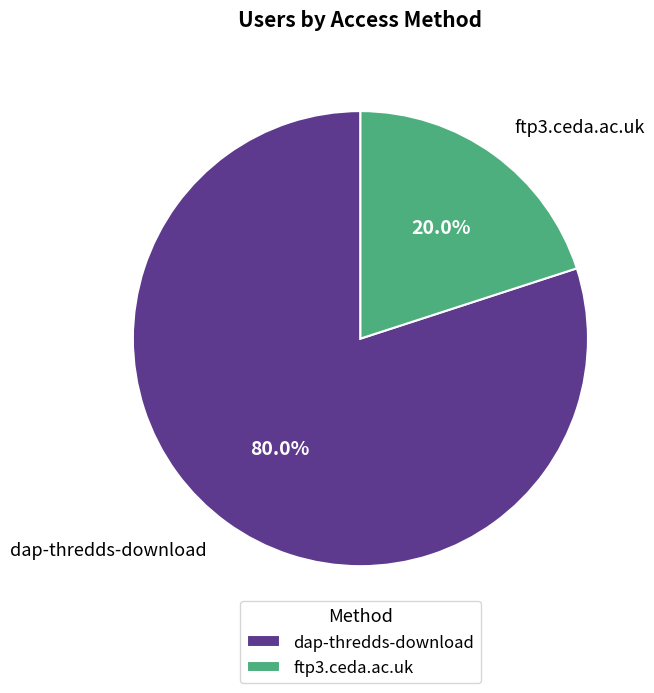

To the nearest percent, what portion does dap-thredds-download represent?

80%